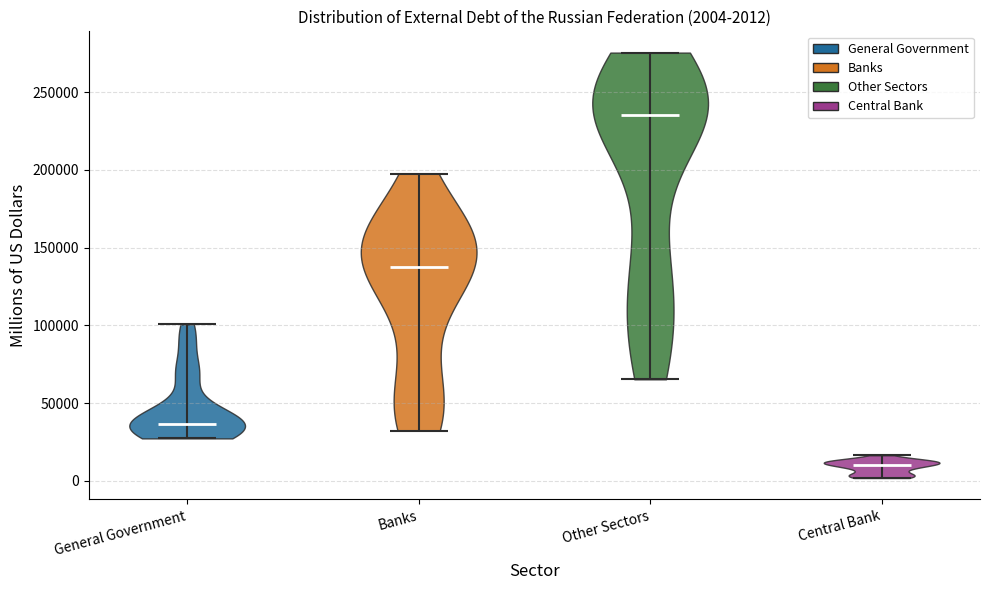

Which violin has the highest median line?

Other Sectors